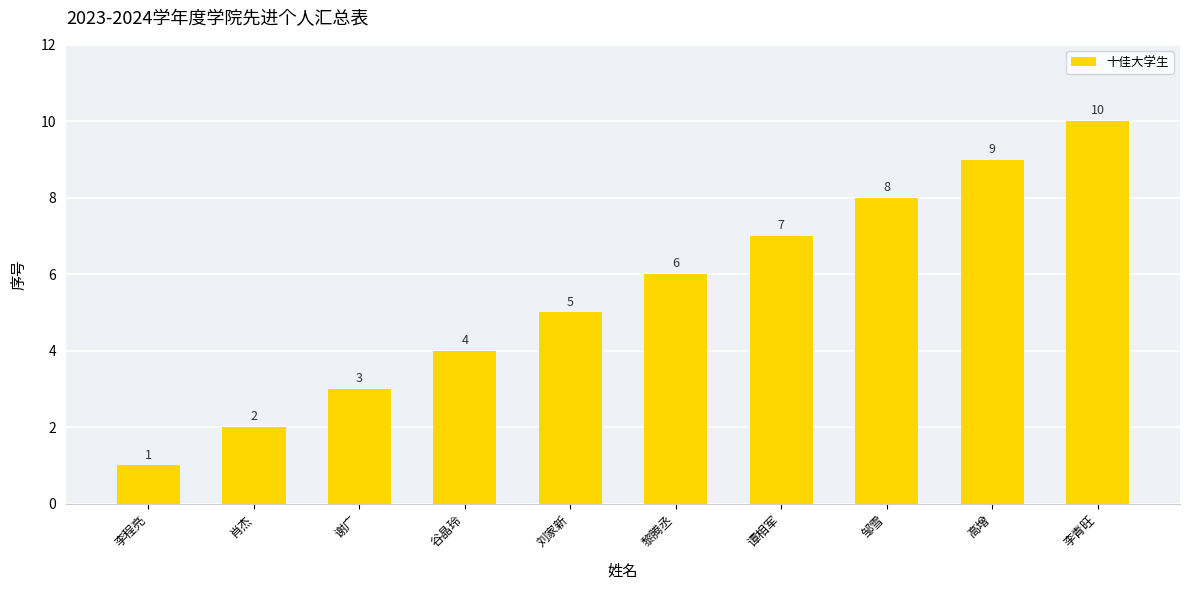

Count the values in the range 3 to 8.

6